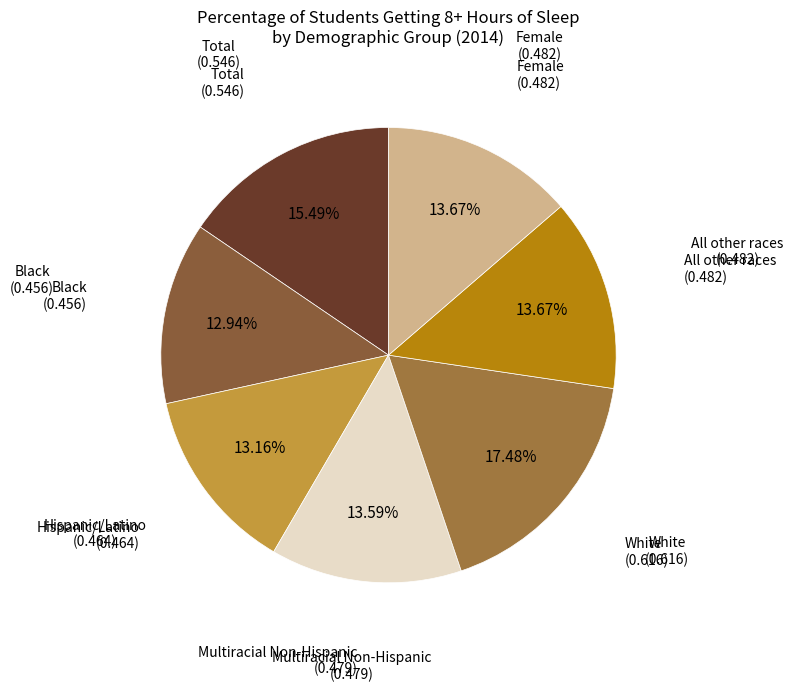

Which category has the smallest portion of the pie?

Black